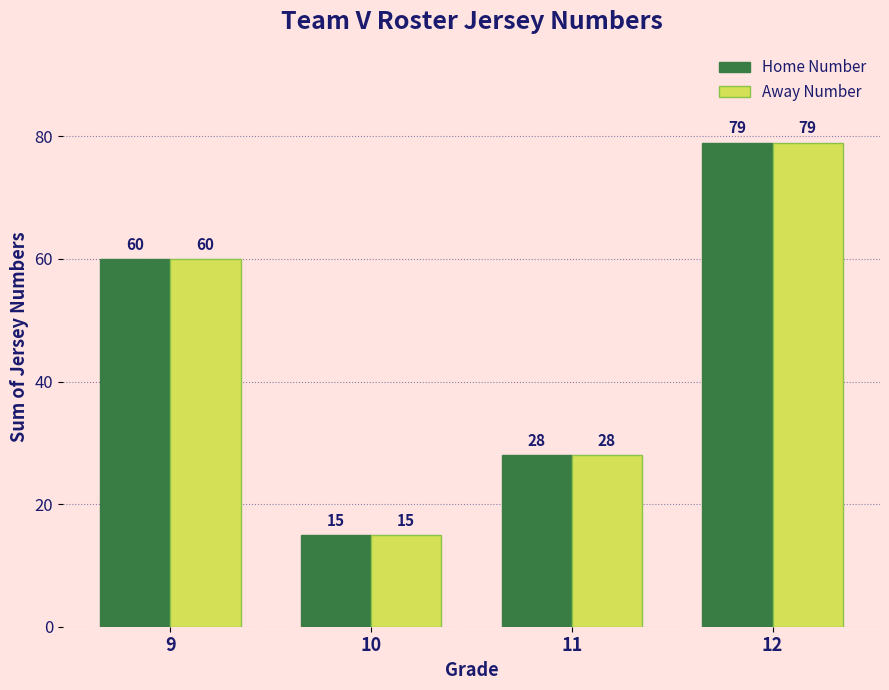

Read the Away Number value at 11, to the nearest 10.

30